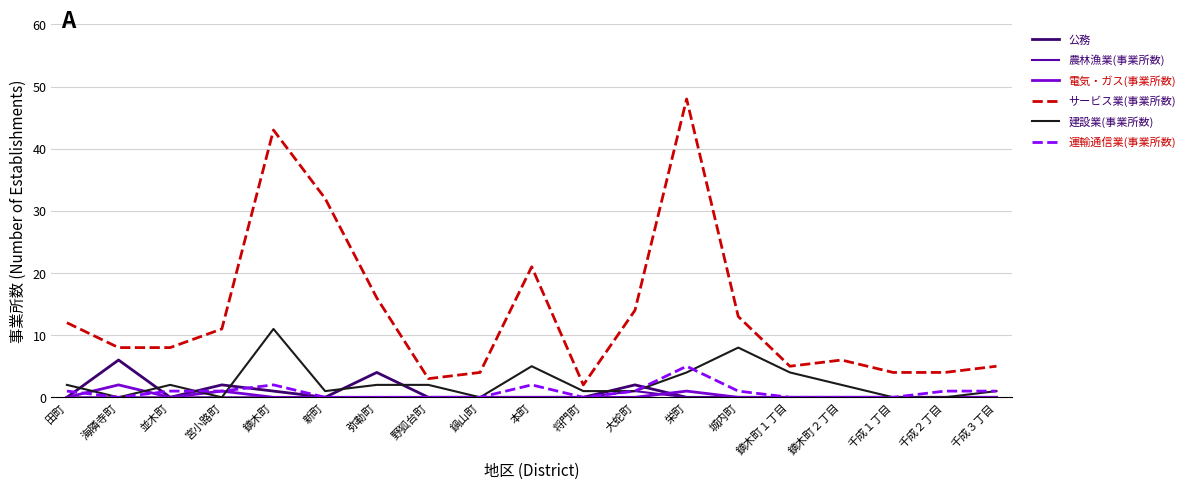

The value of サービス業(事業所数) at 本町 is 4. True or false?

False